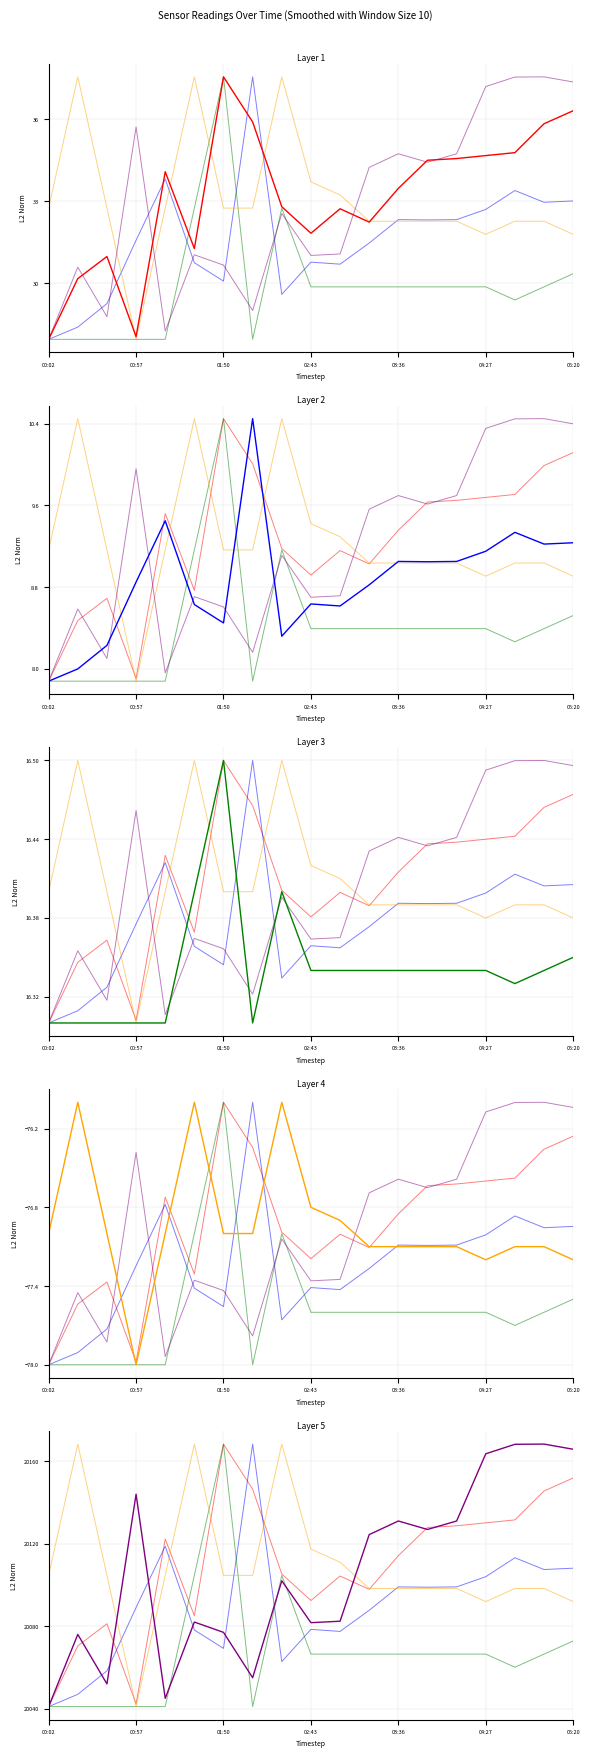

Which series ends up on top after the final intersection of SDS_P1 and Temp?

SDS_P1